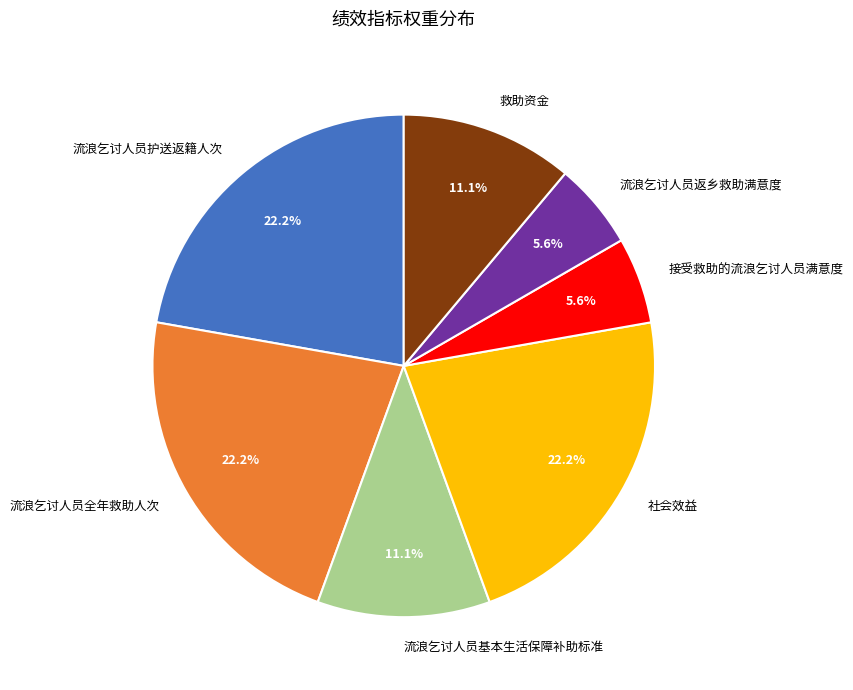

How much of the chart is everything except 流浪乞讨人员返乡救助满意度?

94.4%